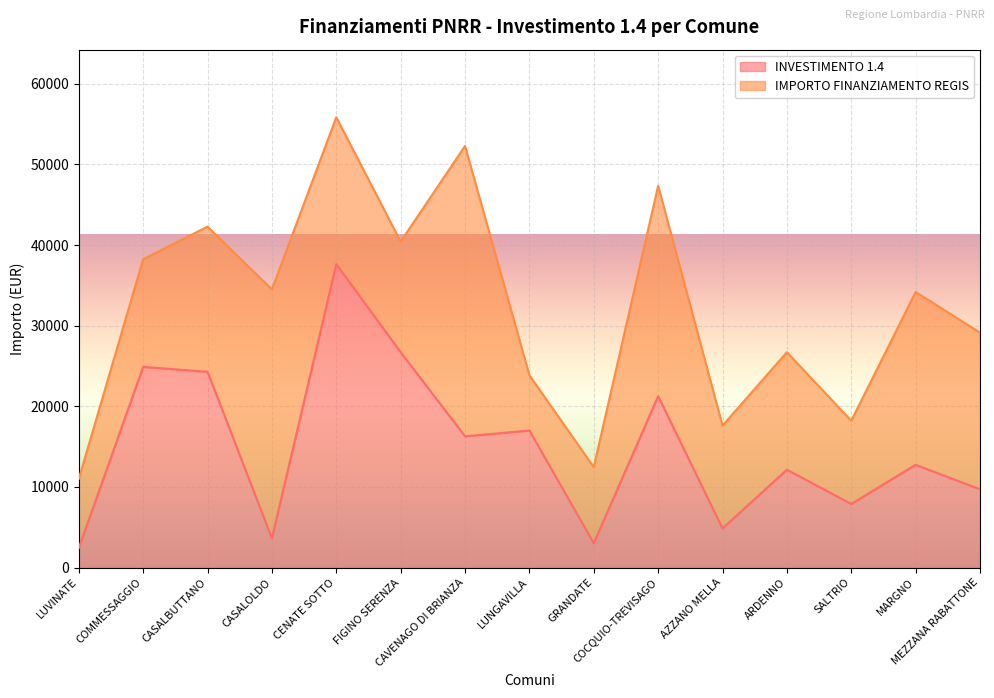

Is it true that the value at COCQUIO-TREVISAGO is 4938?

False